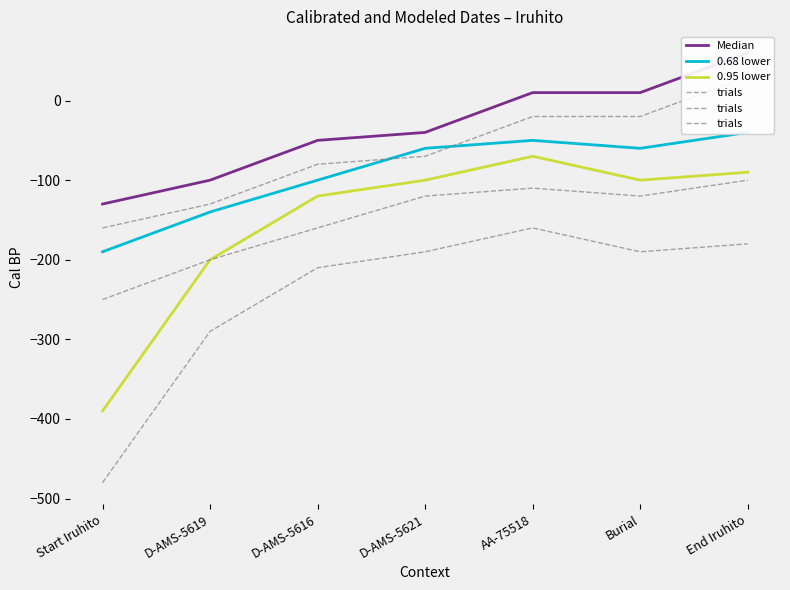

True or false: Median and 0.95 lower cross at least once.

False